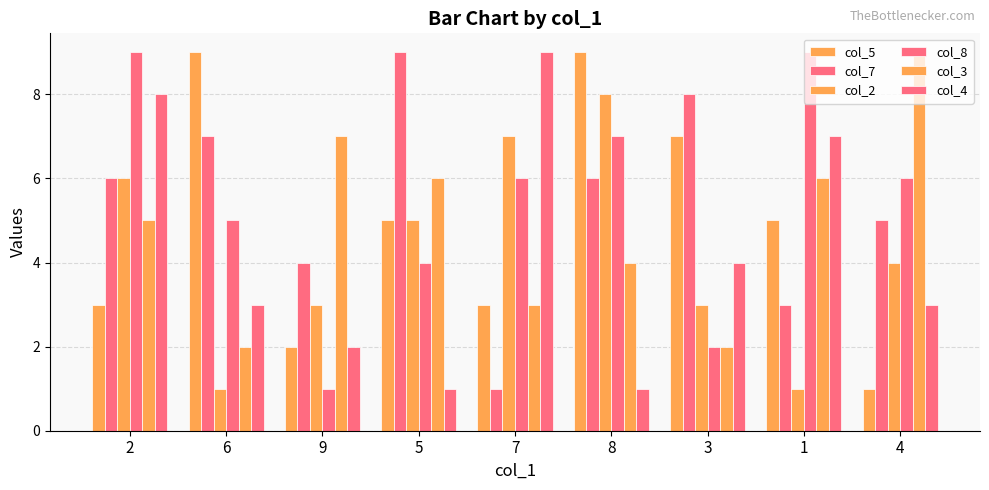

Is the value of col_2 at 1 greater than the value of col_5 at 4?

No